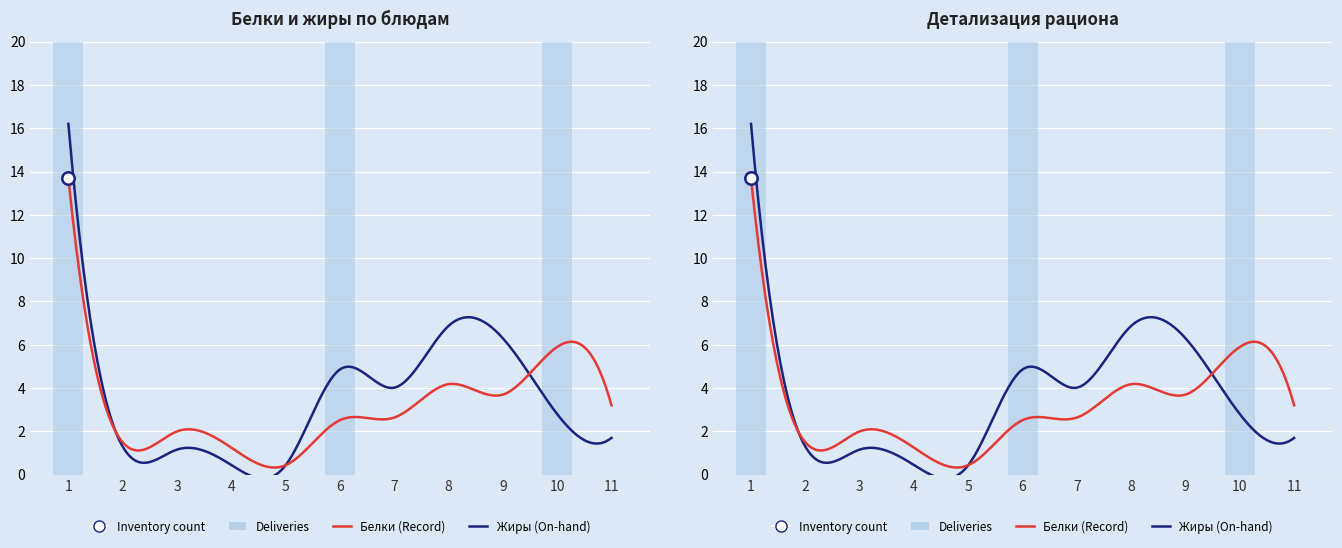

Which series has the largest Y range (max minus min)?

Жиры